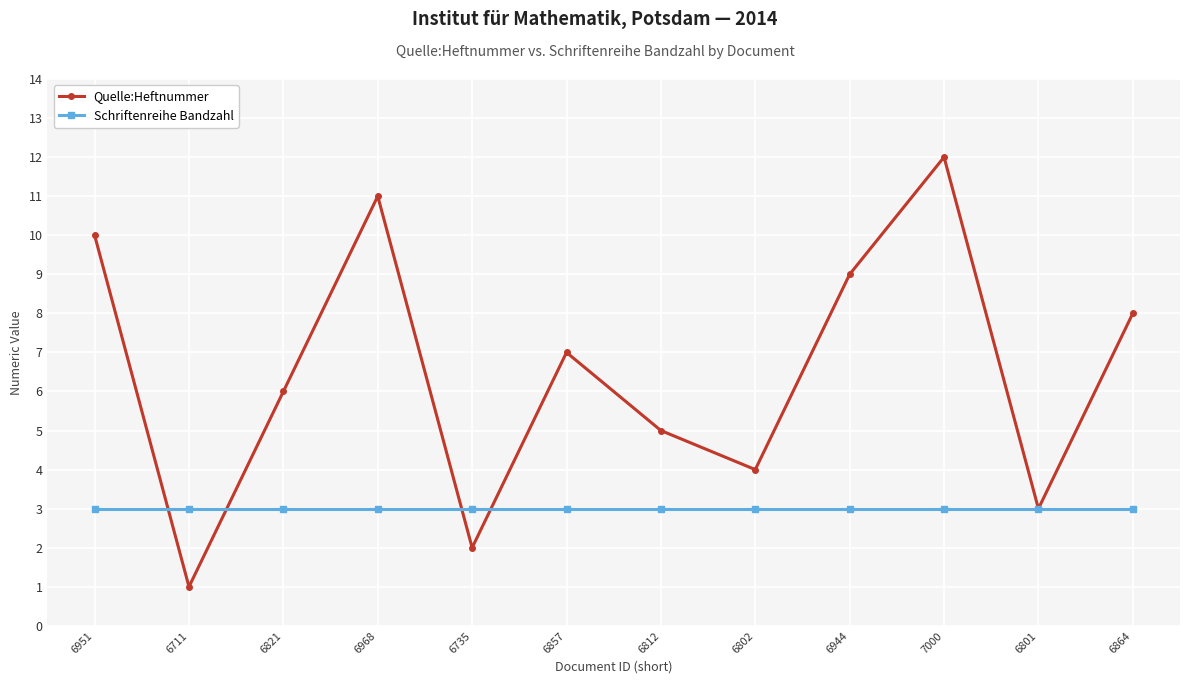

How many data points in Quelle:Heftnummer are less than 7?

6